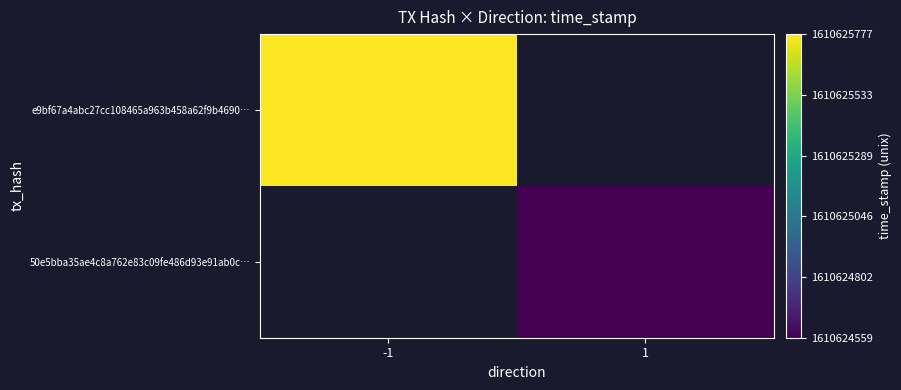

How many values in e9bf67a4abc27cc108465a963b458a62f9b4690 are above zero?

1